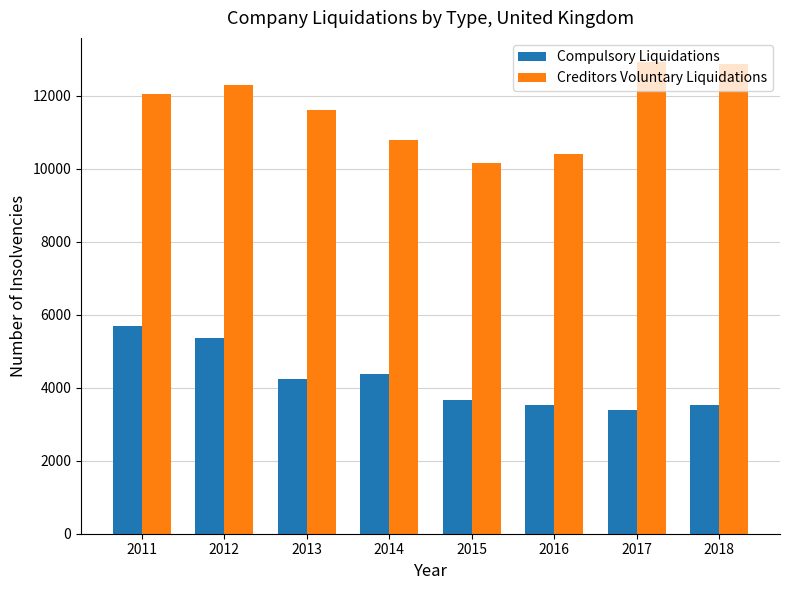

At how many categories does at least one series exceed 7685?

8